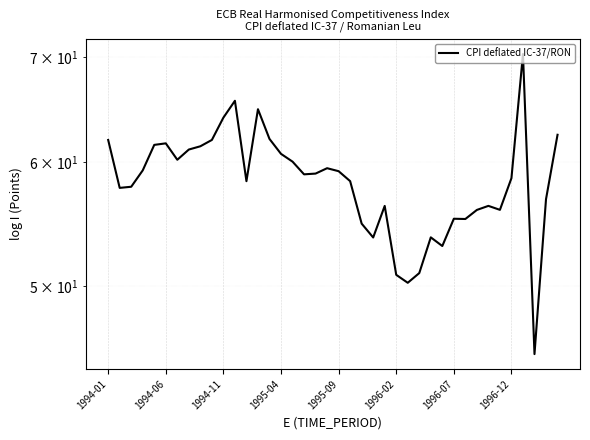

Reading right to left, what are all the values shown in this chart?

62.4	56.8	45.3	70.3	58.6	55.9	56.2	55.9	55.2	55.2	53.0	53.7	51.0	50.2	50.8	56.2	53.7	54.8	58.3	59.2	59.4	59.0	58.9	60.0	60.7	62.1	64.8	58.3	65.6	64.0	62.0	61.4	61.1	60.2	61.7	61.5	59.3	57.8	57.8	62.0